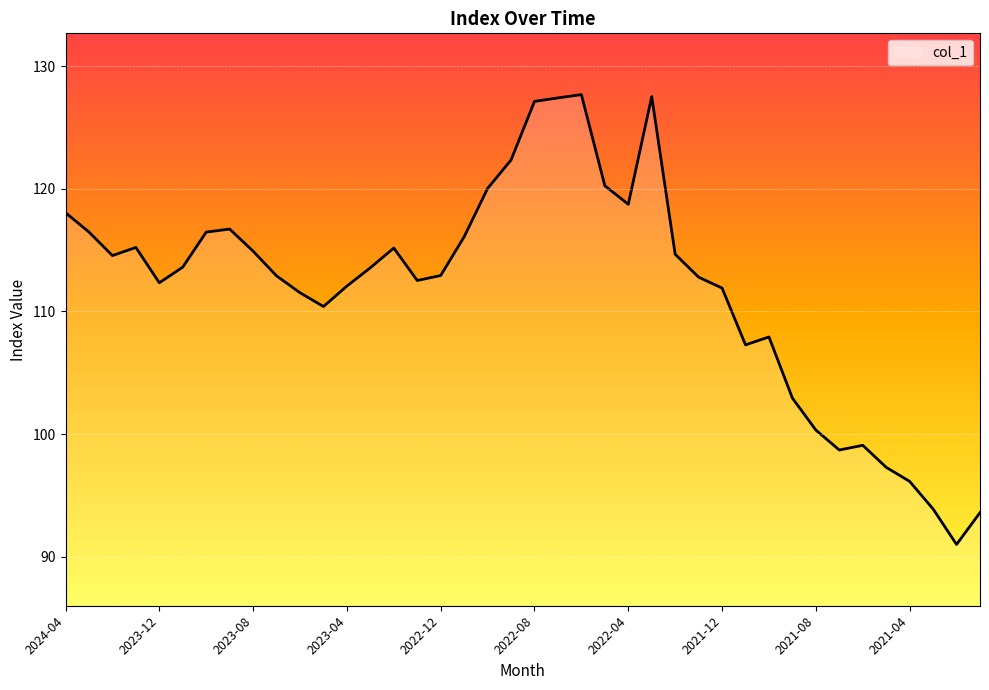

What is the maximum value shown in the chart?

127.7